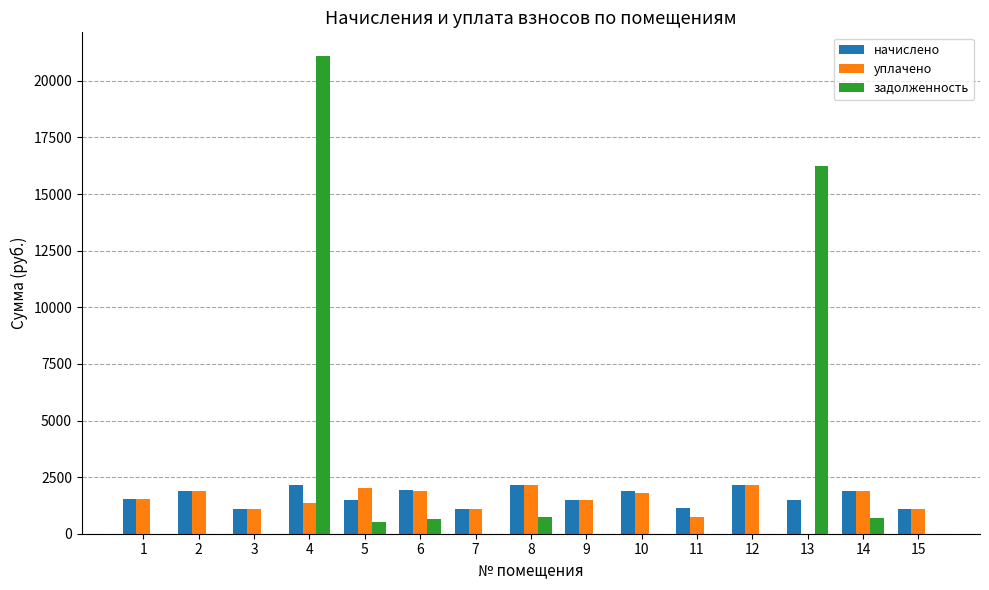

How many distinct data groups are displayed?

3